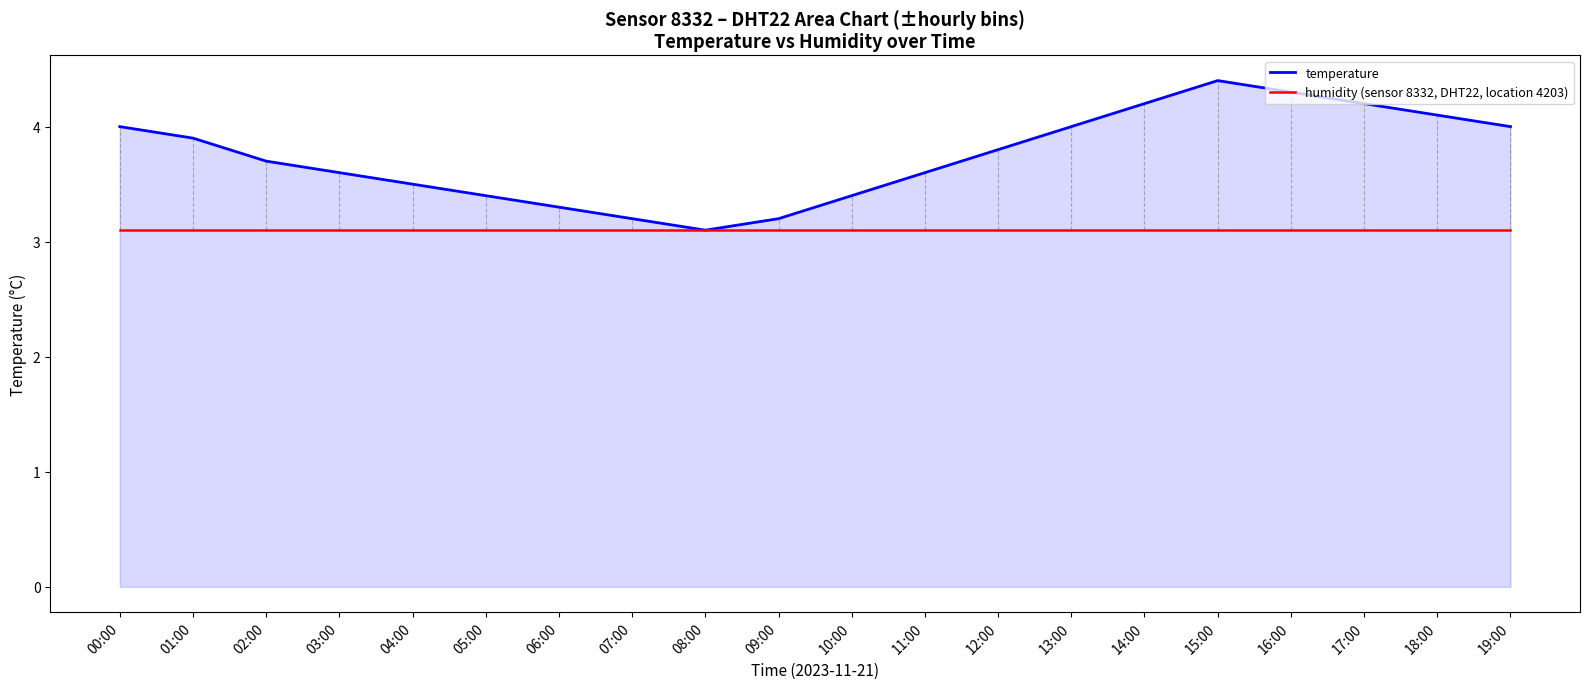

Between 12:00 and 14:00, which series saw the biggest shift?

temperature